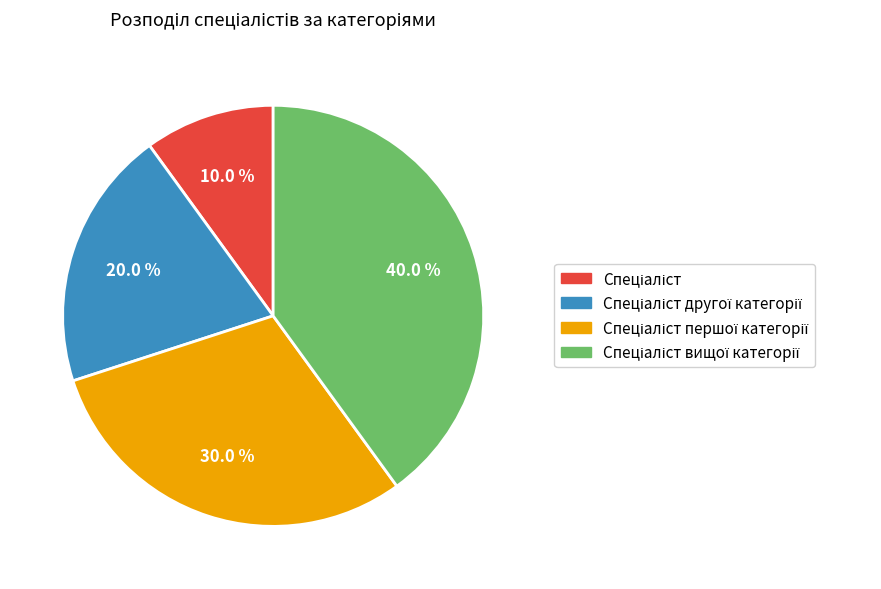

Is there a majority slice in this chart?

No